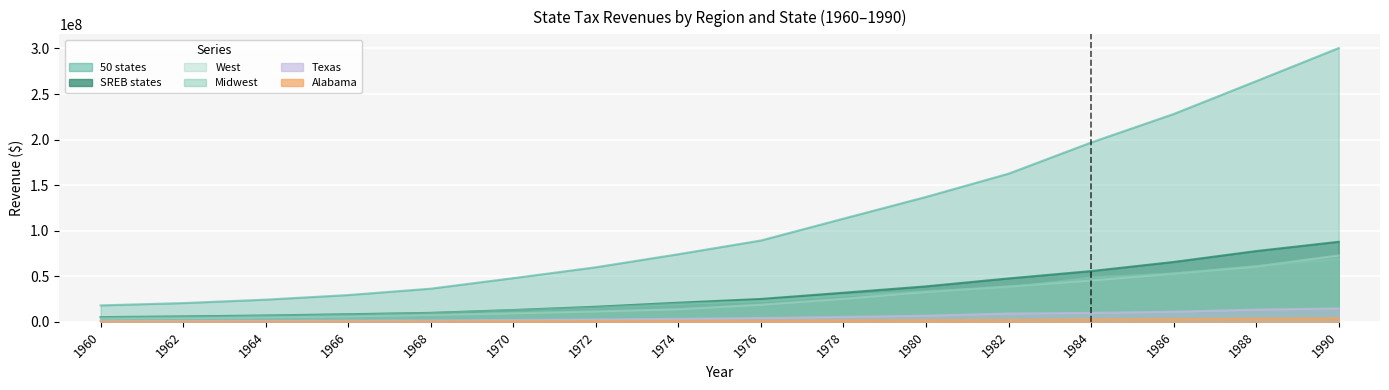

How many series are shown in this chart?

6